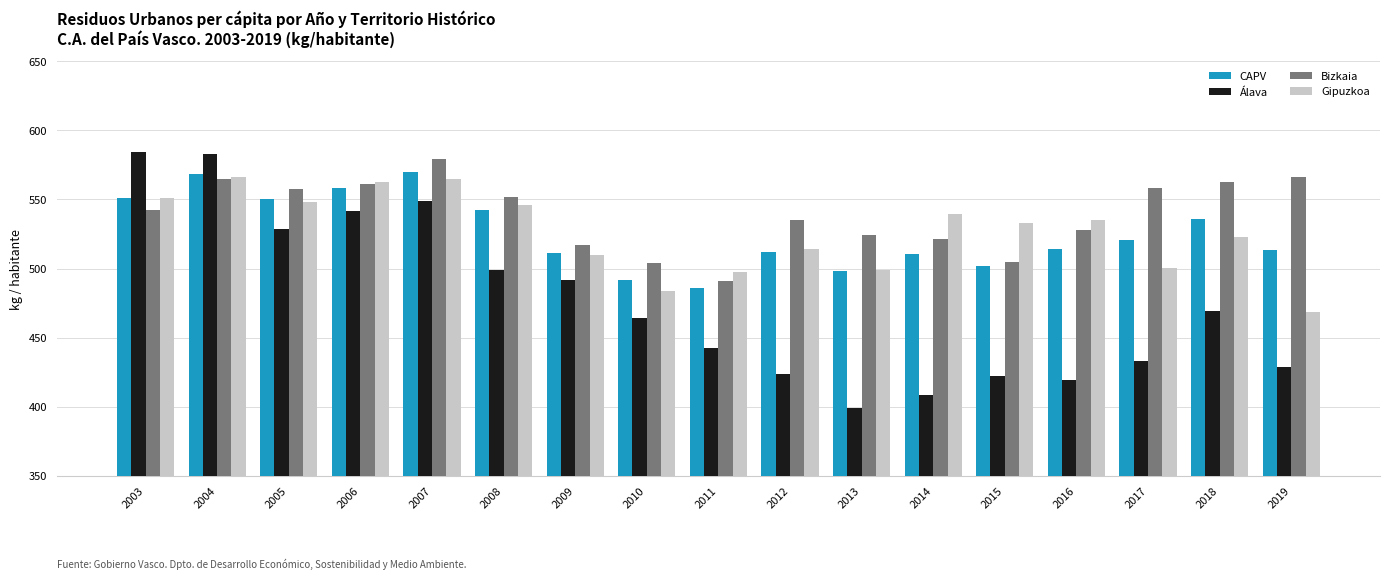

What is the minimum value for CAPV?

485.9